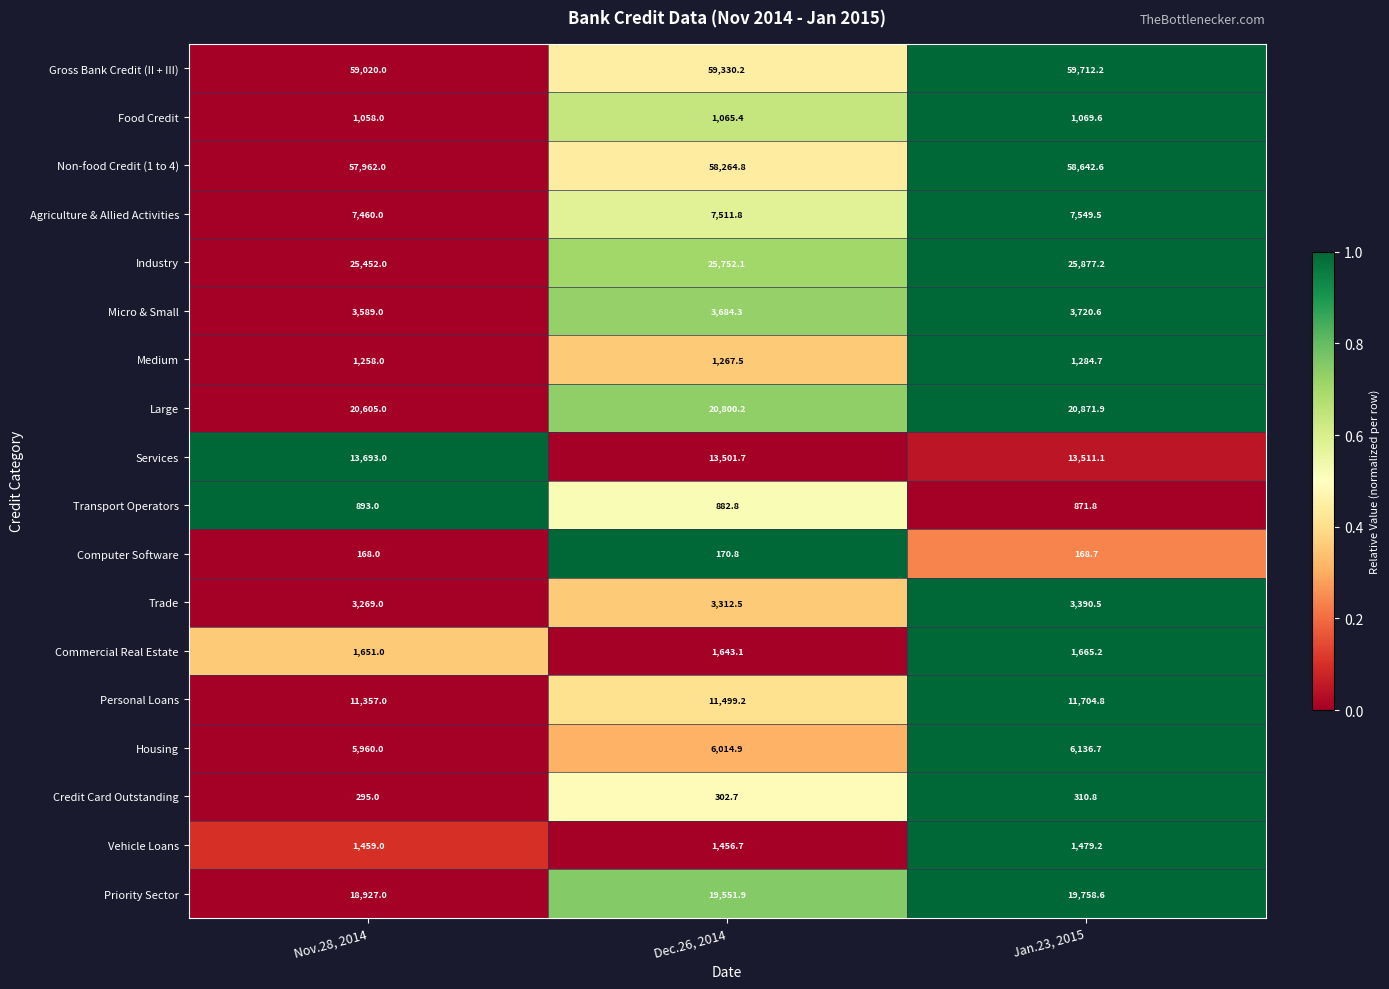

At which category is the sum across all series the highest?

Jan.23, 2015